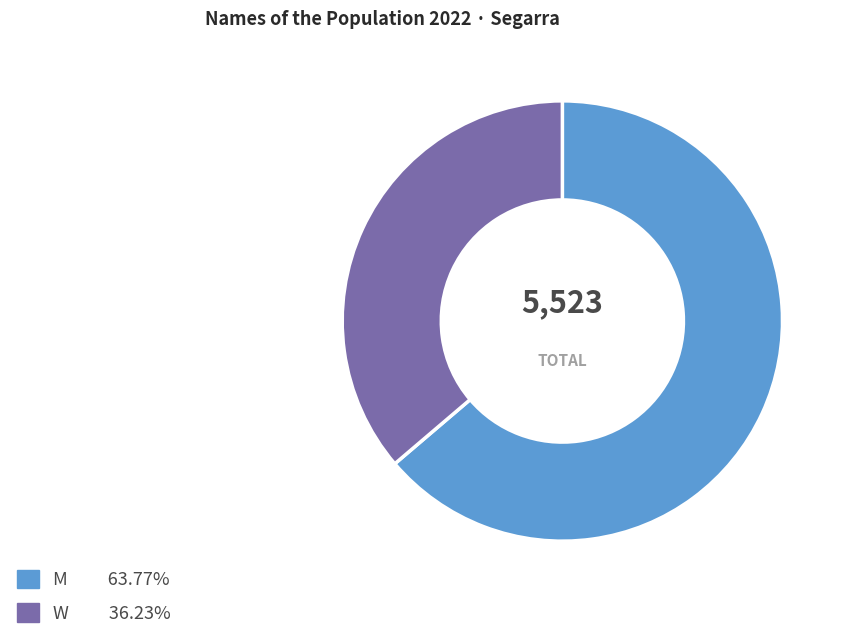

Which slice is the largest?

M